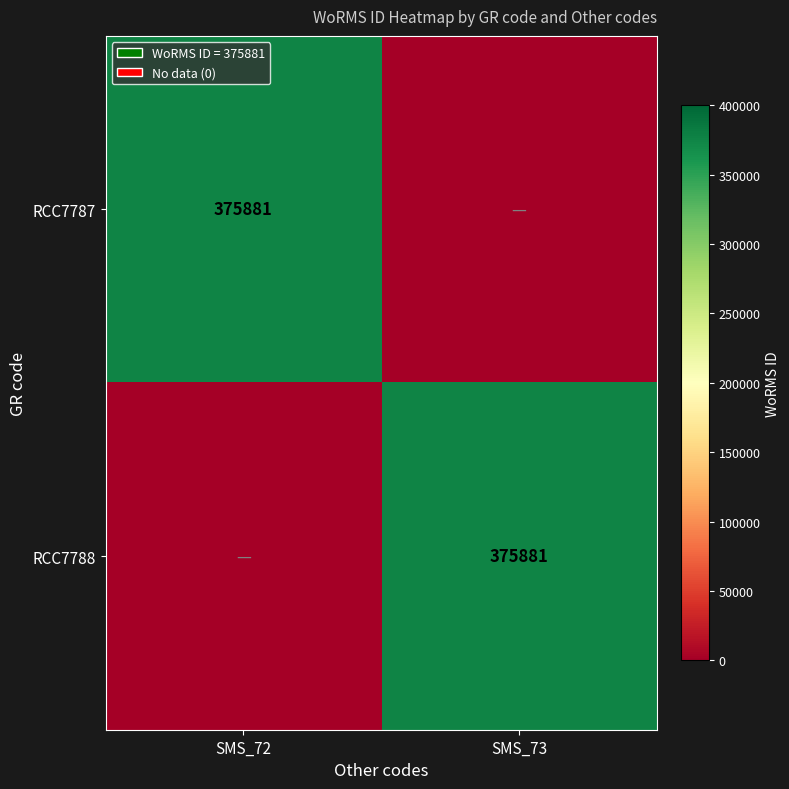

The RCC7788 series shows 375881 at SMS_73. True or false?

True